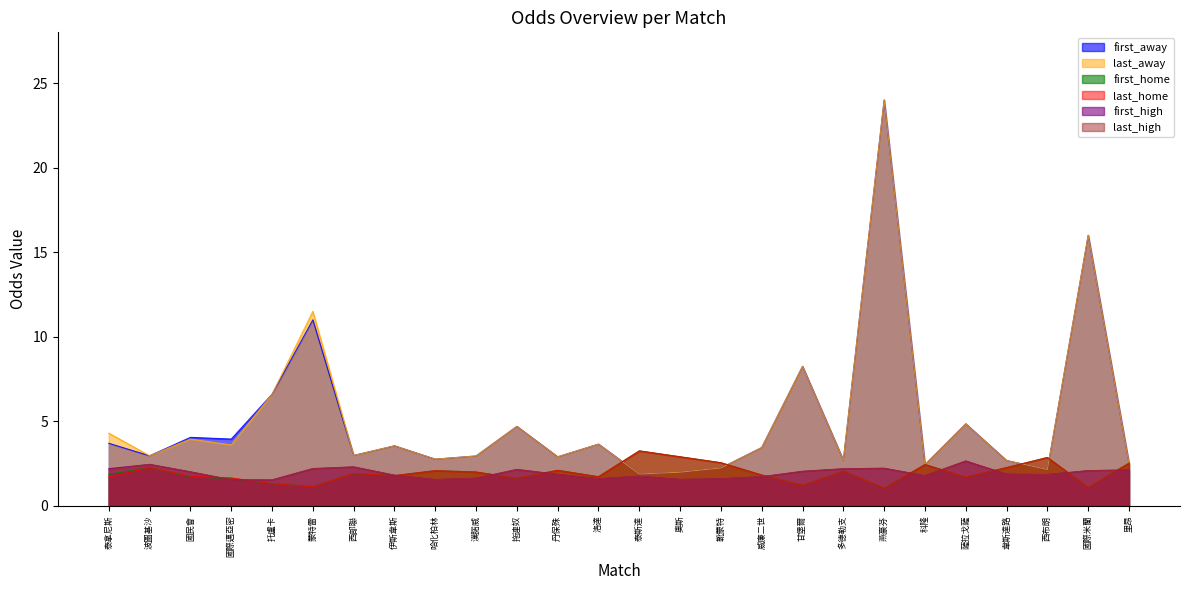

How many lines are shown in the chart?

6